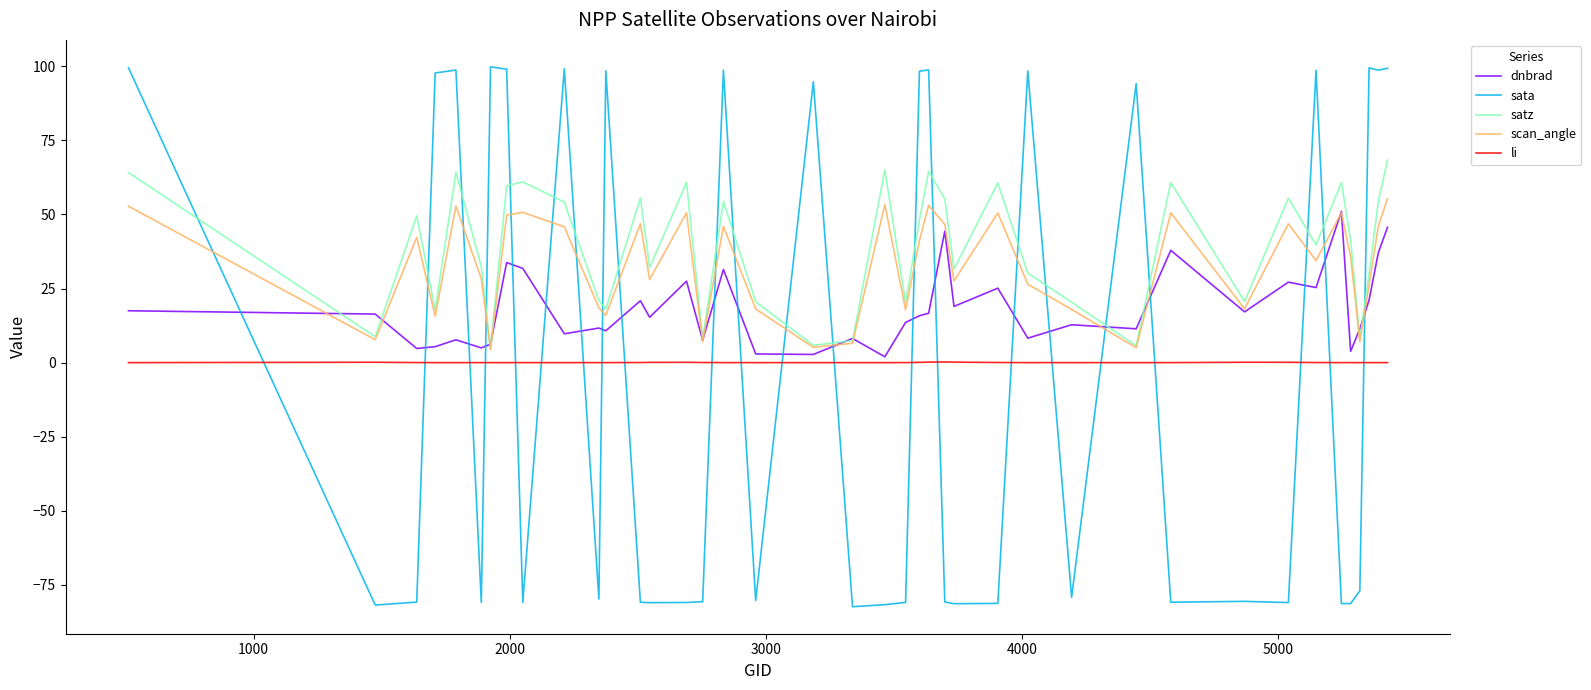

True or false: scan_angle and sata cross at least once.

True